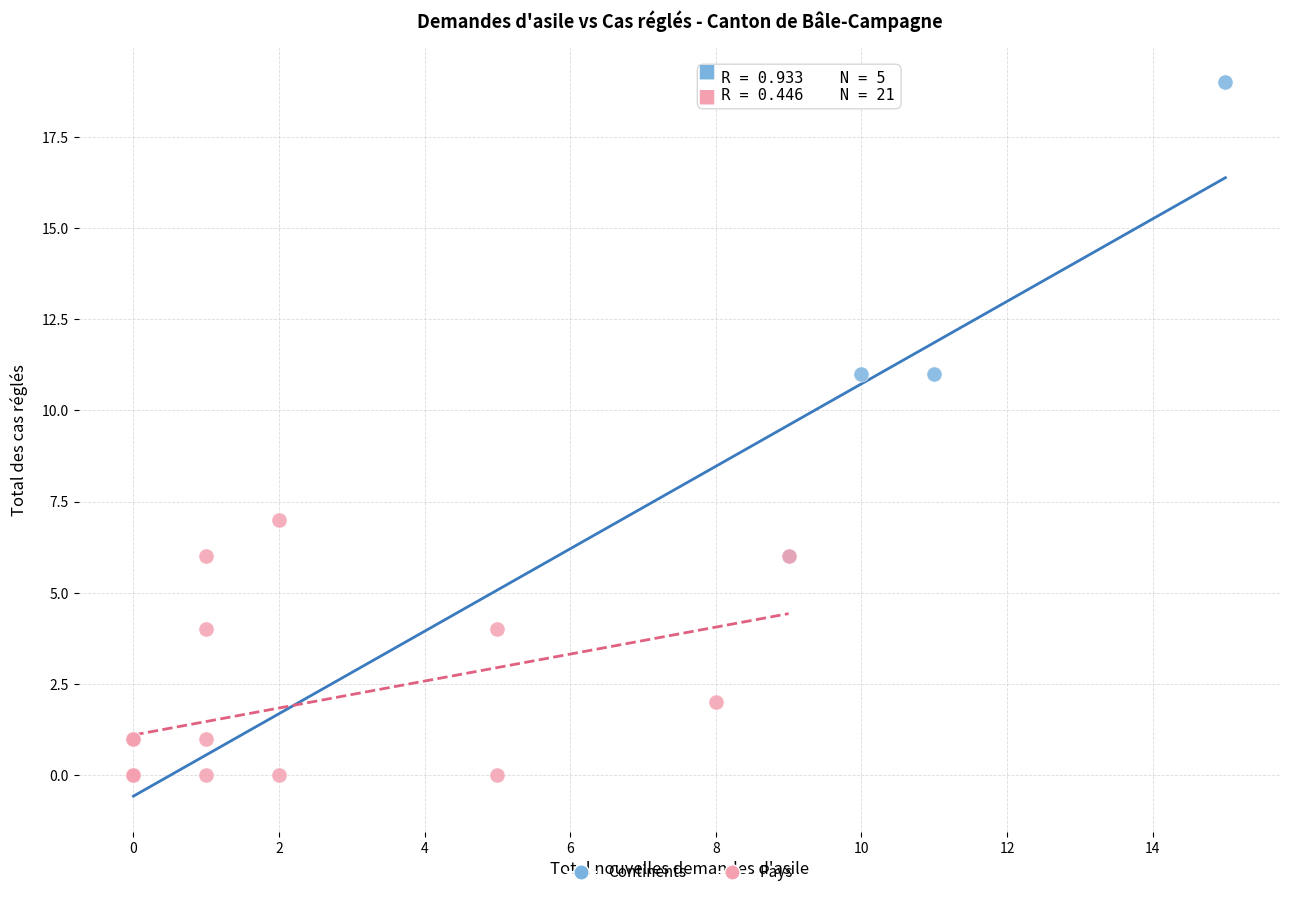

Which series reaches the maximum Y coordinate?

Continents